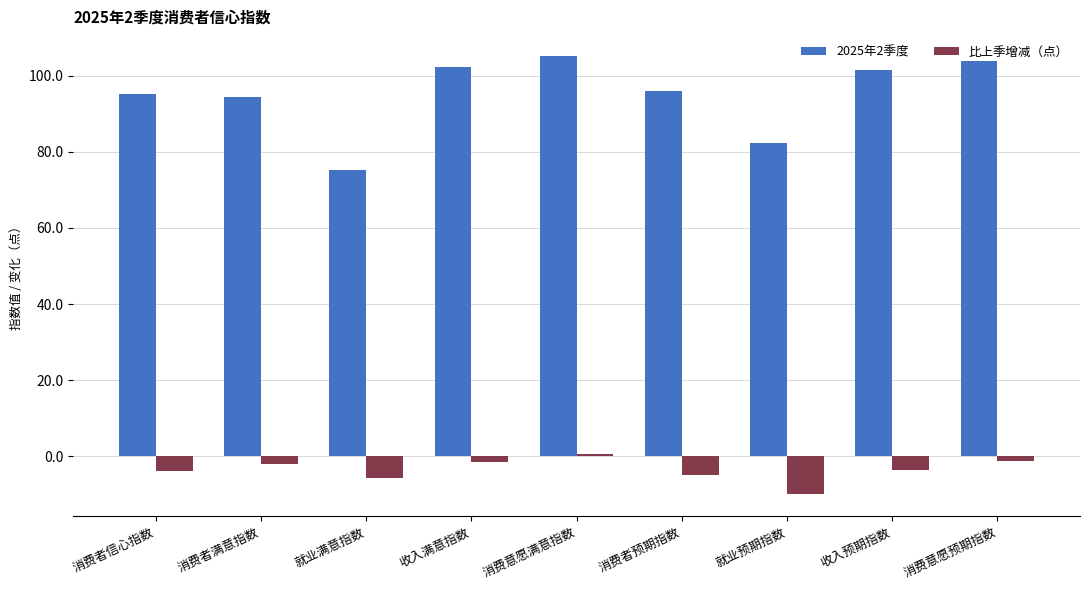

What is the sum of all 比上季增减（点） values?

-32.3